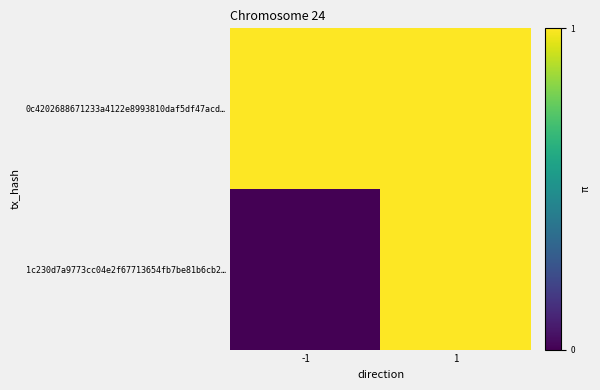

At which category does the chart reach its peak across all series?

-1